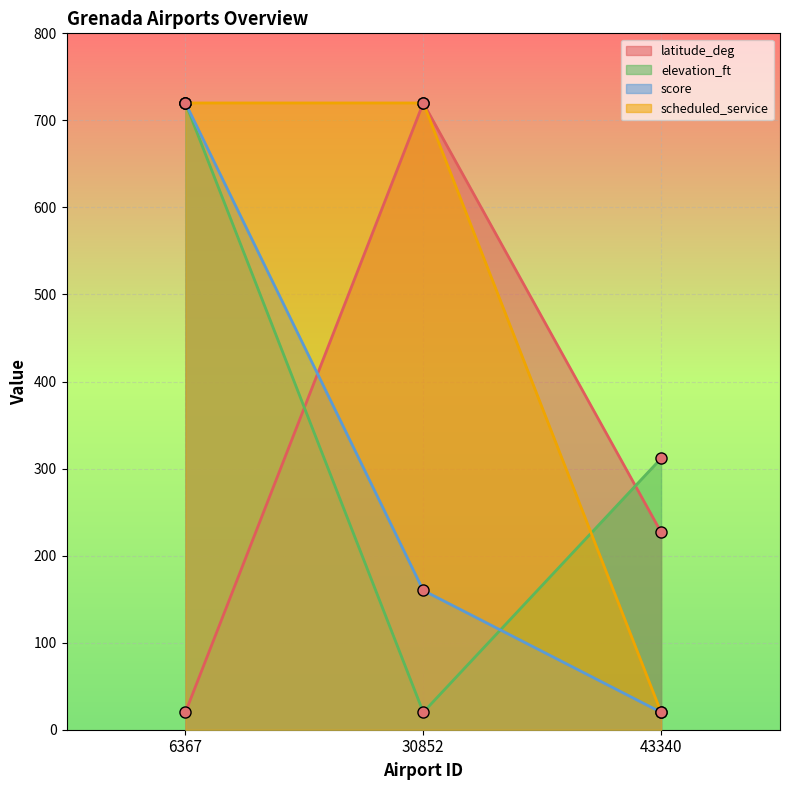

Reading left to right, what are all the values shown in this chart?

latitude_deg: 6367=20.0	30852=720.0	43340=226.9
elevation_ft: 6367=720.0	30852=20.0	43340=311.7
score: 6367=720.0	30852=160.0	43340=20.0
scheduled_service: 6367=720.0	30852=720.0	43340=20.0